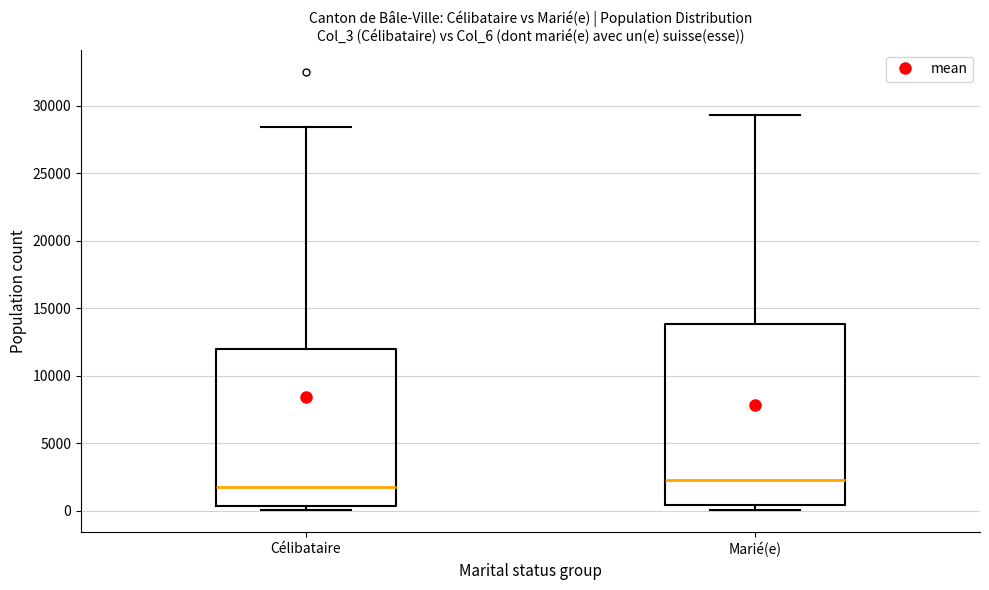

Which box's median line is the lowest?

Célibataire